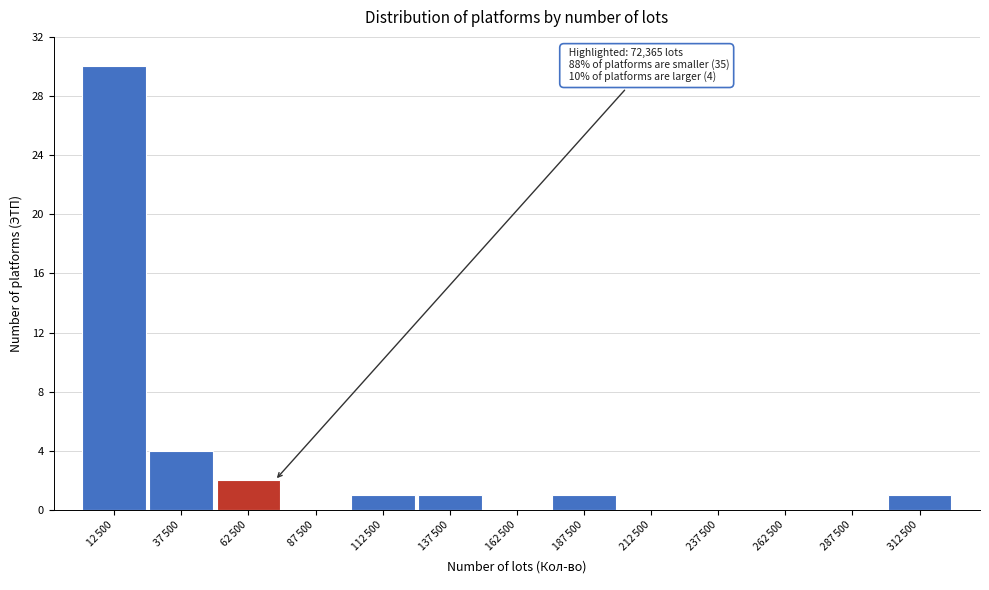

What is the sum of all values?

40